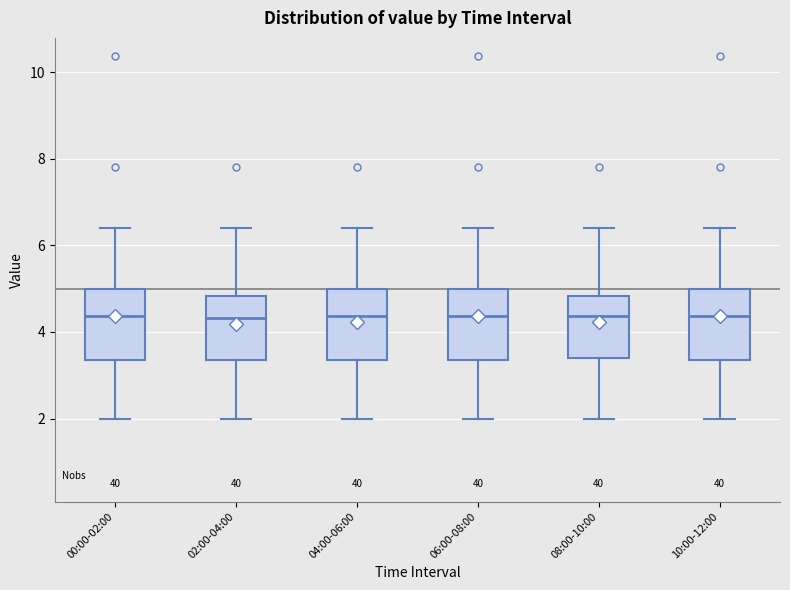

Reading left to right, read every box against the y-axis: the position of its median line, the range the box covers, and the ends of its whiskers. The values are not printed on the chart, so give them approximately, as read against the axis.

00:00-02:00: median 4.4, box 3.4 to 5.0, whiskers 2.0 to 6.4
02:00-04:00: median 4.4, box 3.4 to 4.8, whiskers 2.0 to 6.4
04:00-06:00: median 4.4, box 3.4 to 5.0, whiskers 2.0 to 6.4
06:00-08:00: median 4.4, box 3.4 to 5.0, whiskers 2.0 to 6.4
08:00-10:00: median 4.4, box 3.4 to 4.8, whiskers 2.0 to 6.4
10:00-12:00: median 4.4, box 3.4 to 5.0, whiskers 2.0 to 6.4